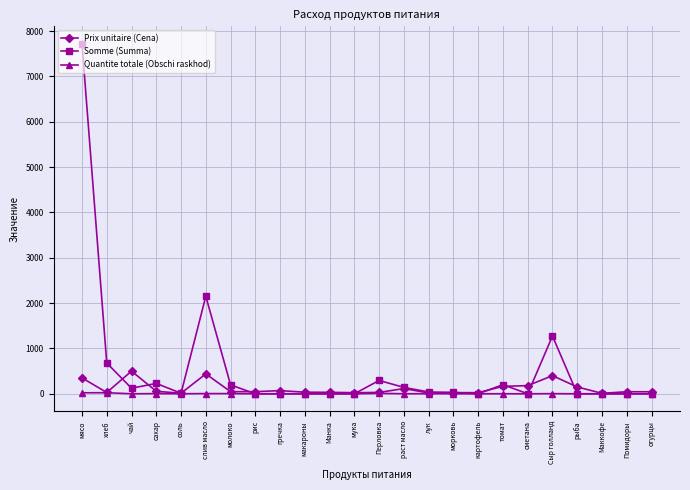

Which series has the largest total across all categories?

Somme (Summa)